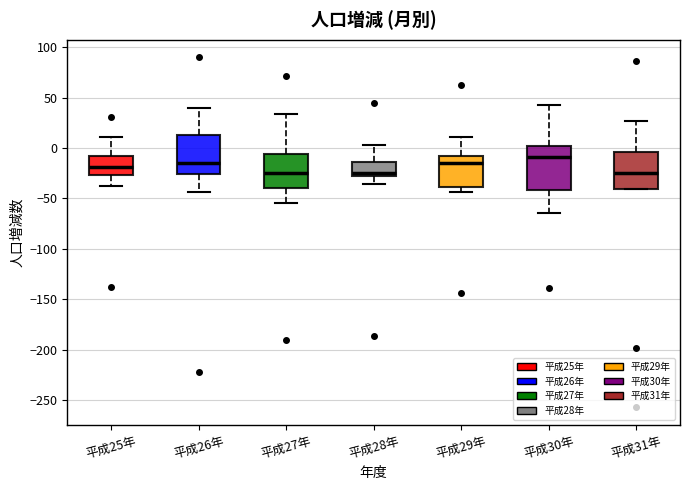

Where is the lower edge of the box for 平成25年 on the y-axis? The values are not printed on the chart, so give them approximately, as read against the axis.

-25